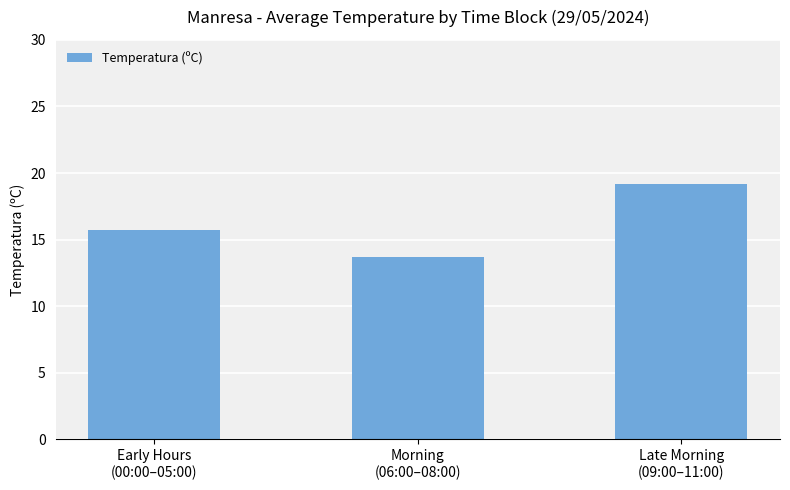

What is the label of the 3rd bar from the right?

Early Hours
(00:00–05:00)